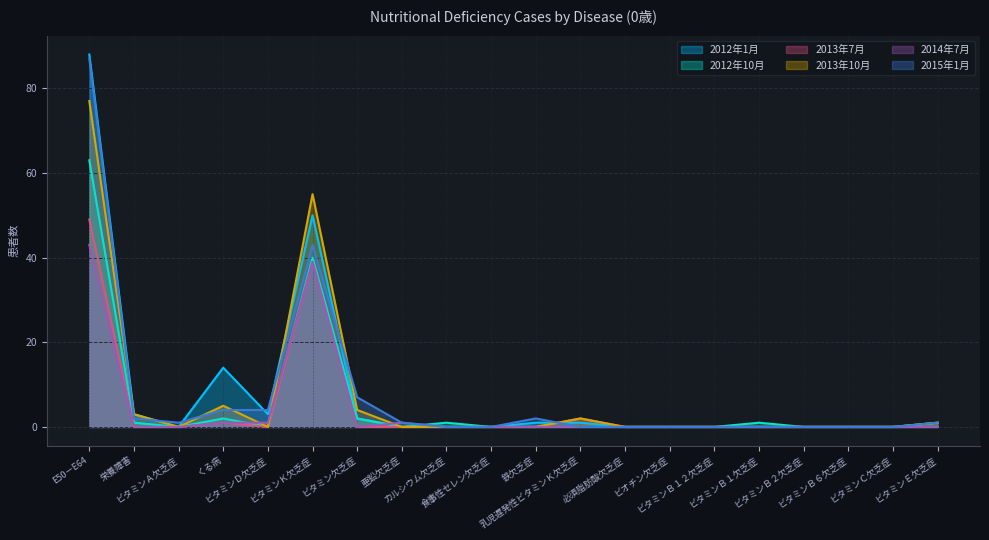

What is the sum of all 2014年7月 values?

85